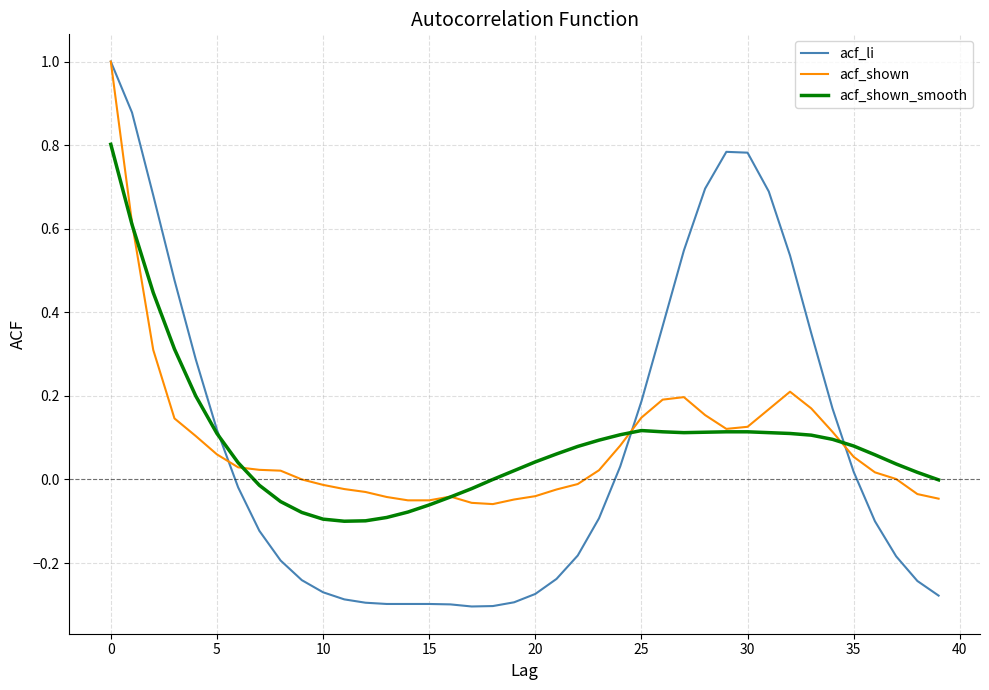

Which series has the widest spread of values?

acf_li